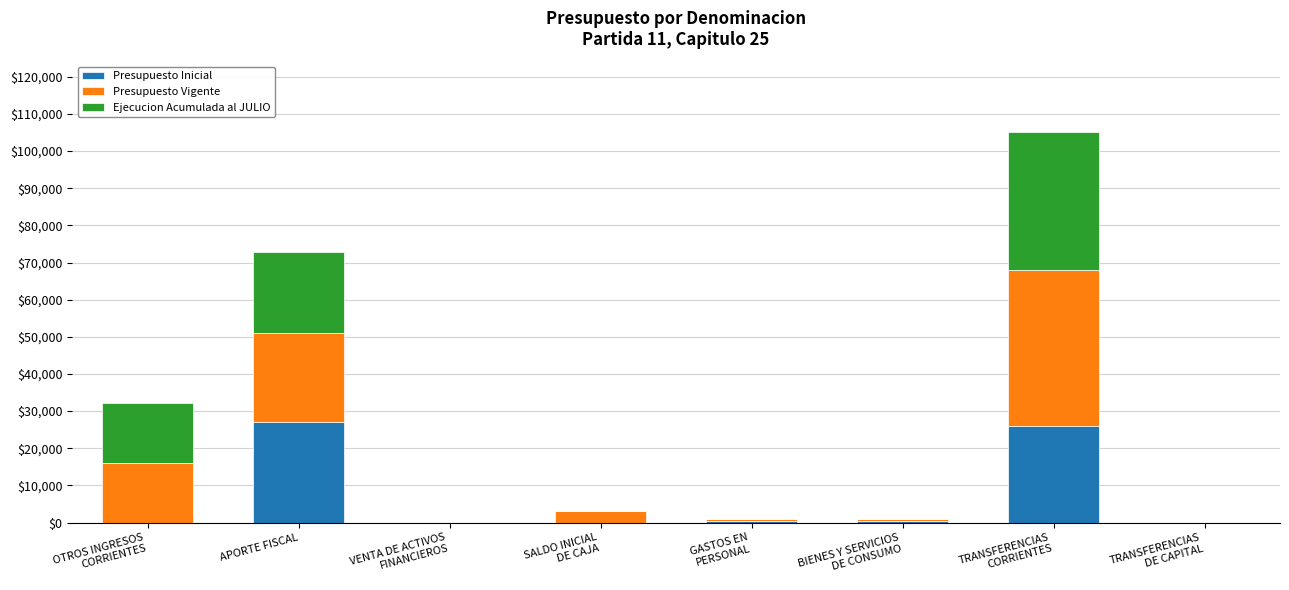

What is the sum of the Presupuesto Inicial values at GASTOS EN
PERSONAL and SALDO INICIAL
DE CAJA?

450